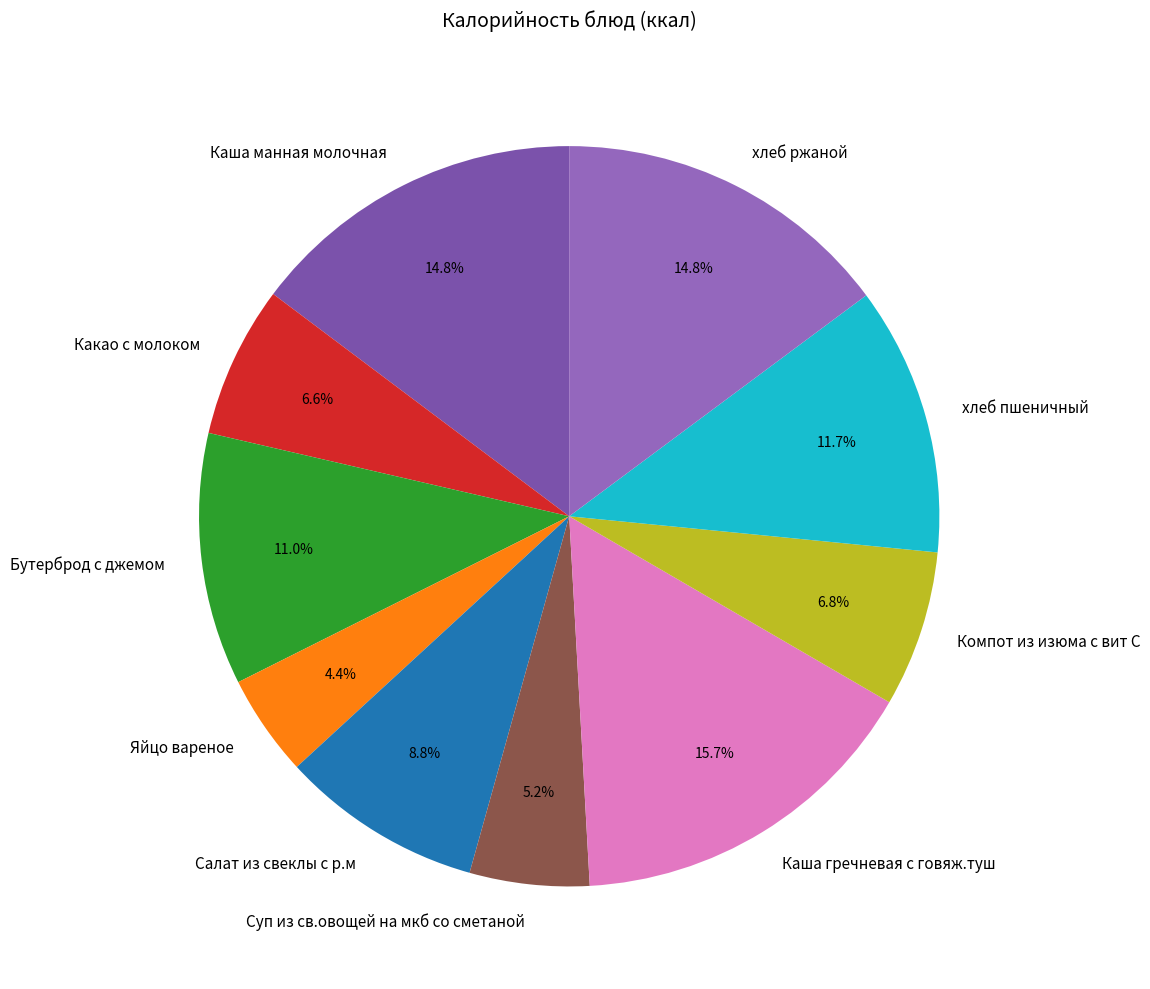

To the nearest percent, what is the average slice percentage?

10%